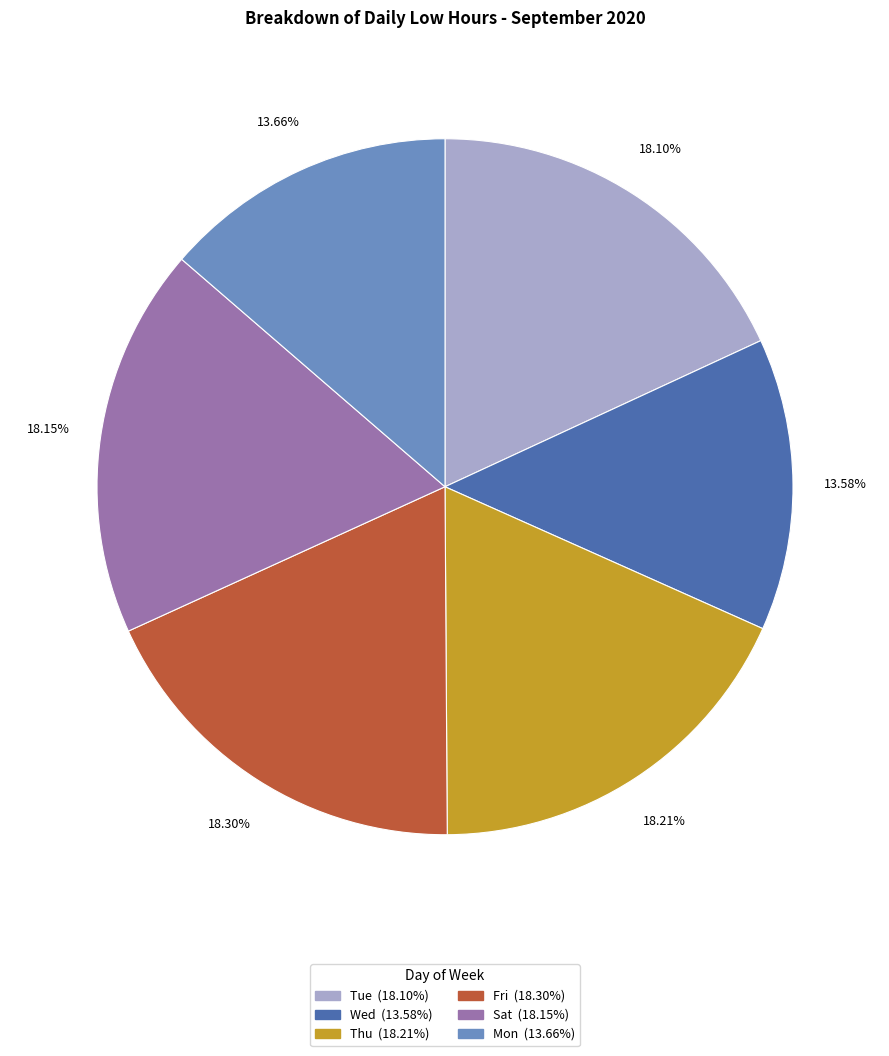

Count the number of slices in the pie.

6